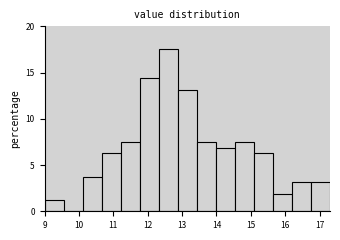

How tall is the bar that spans 11.8 to 12.3 on the x-axis? Neither the bar edges nor the heights are printed on the chart, so give them approximately, as read against the axes.

14.5